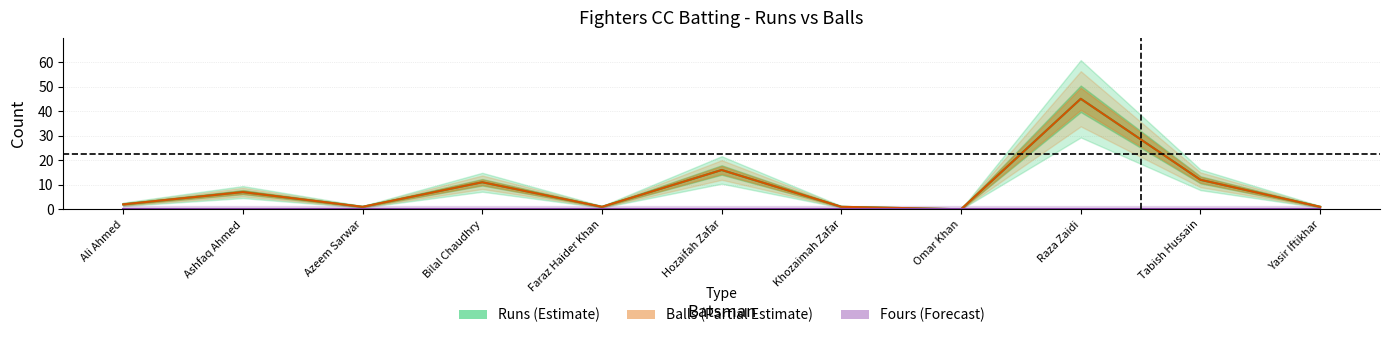

What position from the right is Raza Zaidi?

3